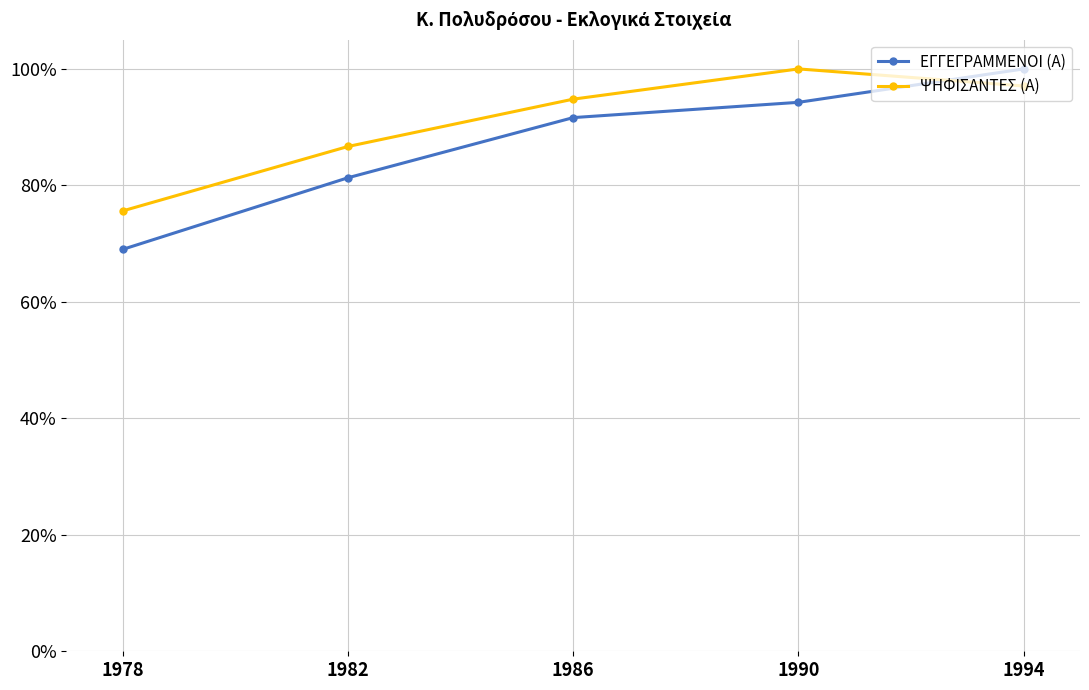

Reading left to right, list all the values displayed in this chart.

ΕΓΓΕΓΡΑΜΜΕΝΟΙ (Α): 0.7	0.8	0.9	0.9	1.0
ΨΗΦΙΣΑΝΤΕΣ (Α): 0.8	0.9	0.9	1.0	1.0